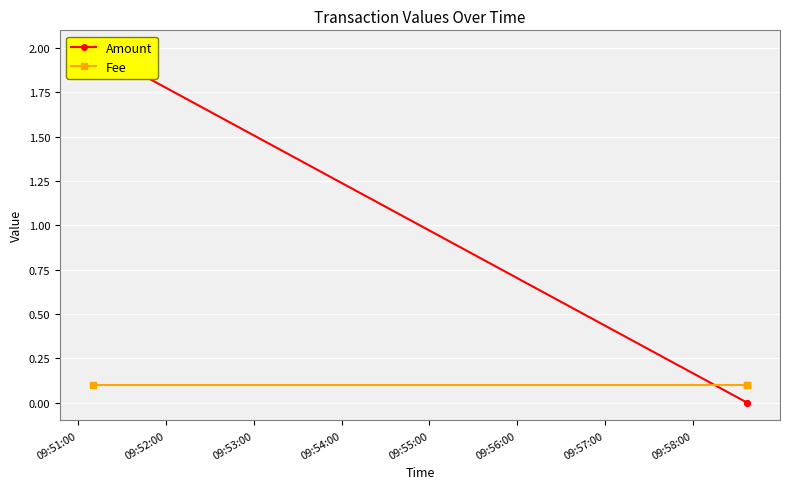

How many distinct data groups are displayed?

2